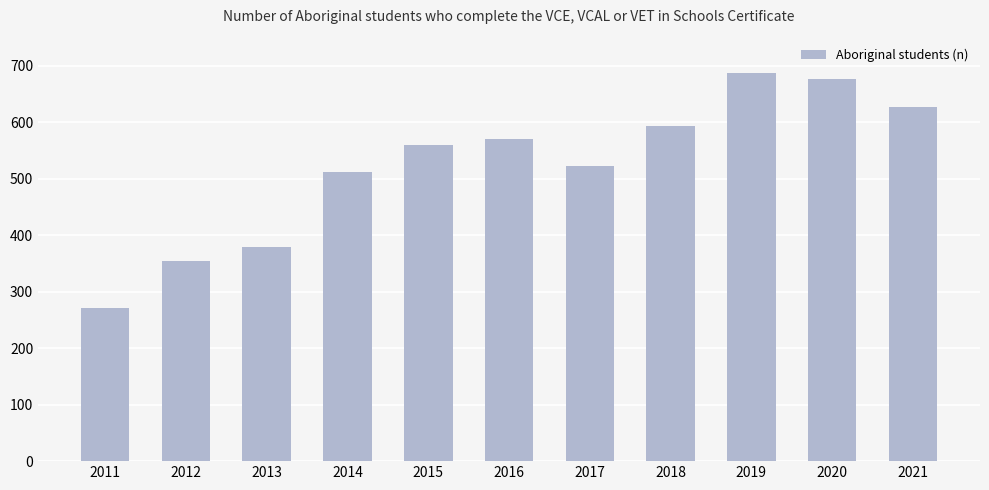

What is the average value?

523